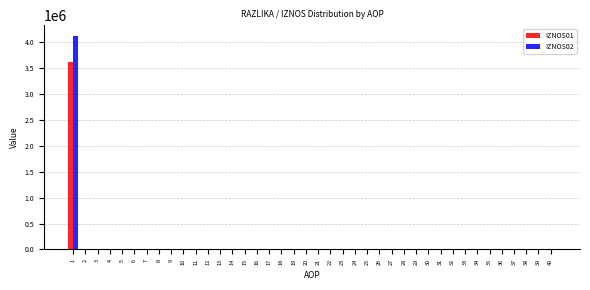

What is the greatest value displayed?

4111736.4